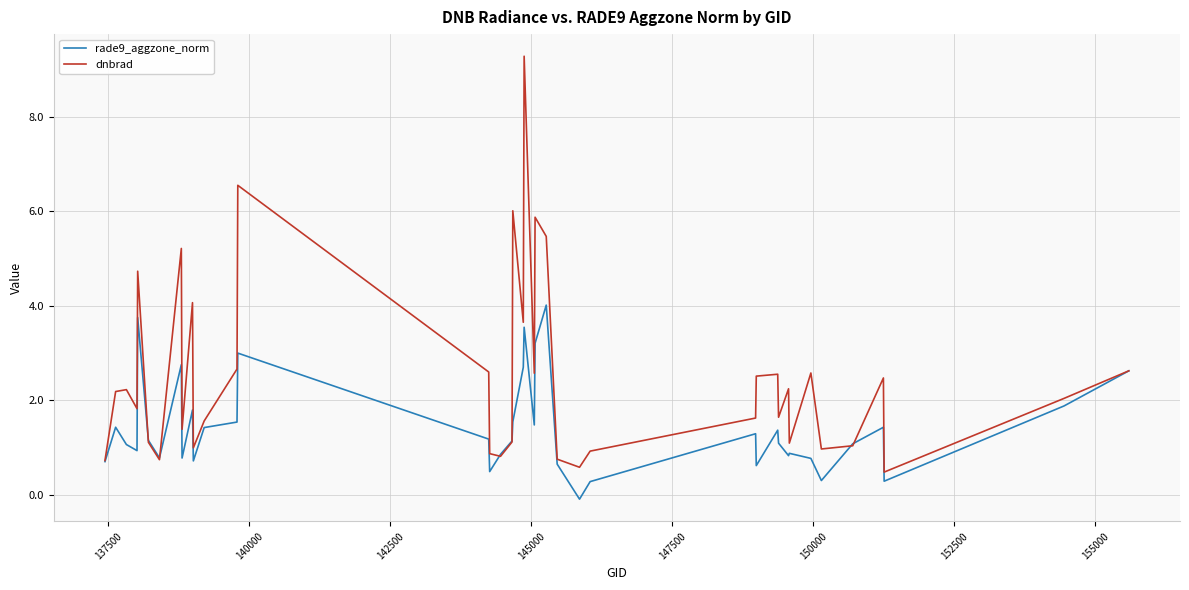

What is the difference between the second highest and second lowest values in the dnbrad series?

6.0